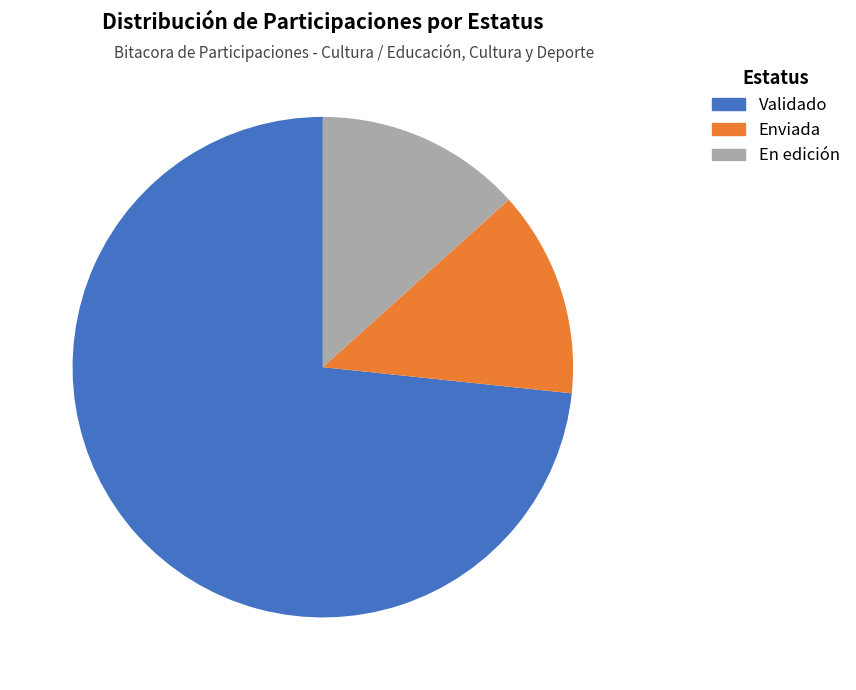

To the nearest percent, what portion does En edición represent?

13%